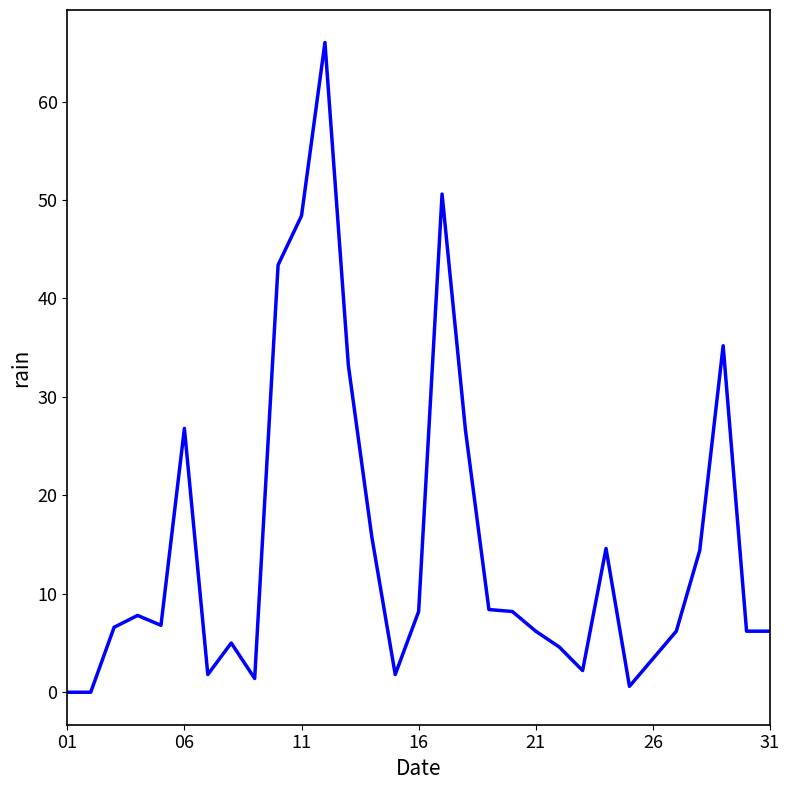

What is the greatest value displayed?

66.0